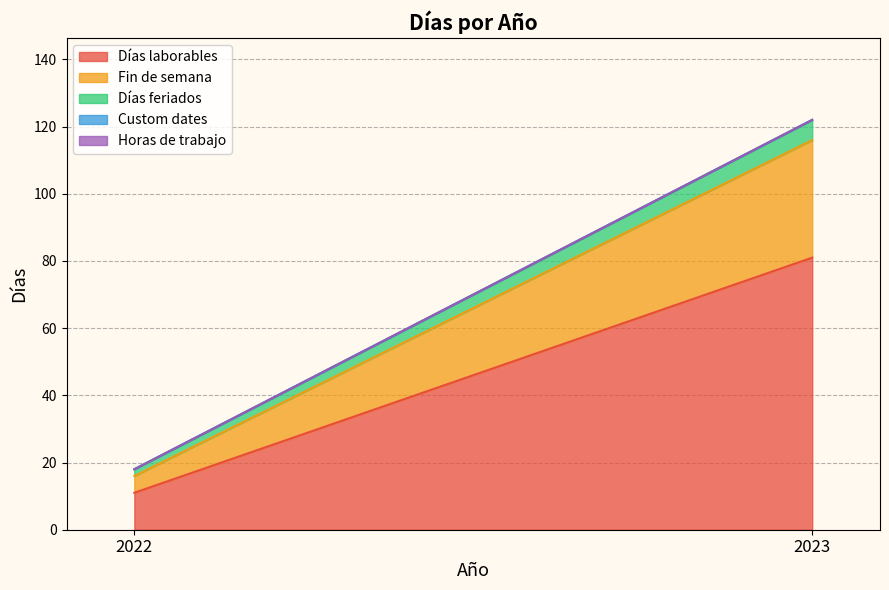

What value does the Fin de semana series have at 2023?

35